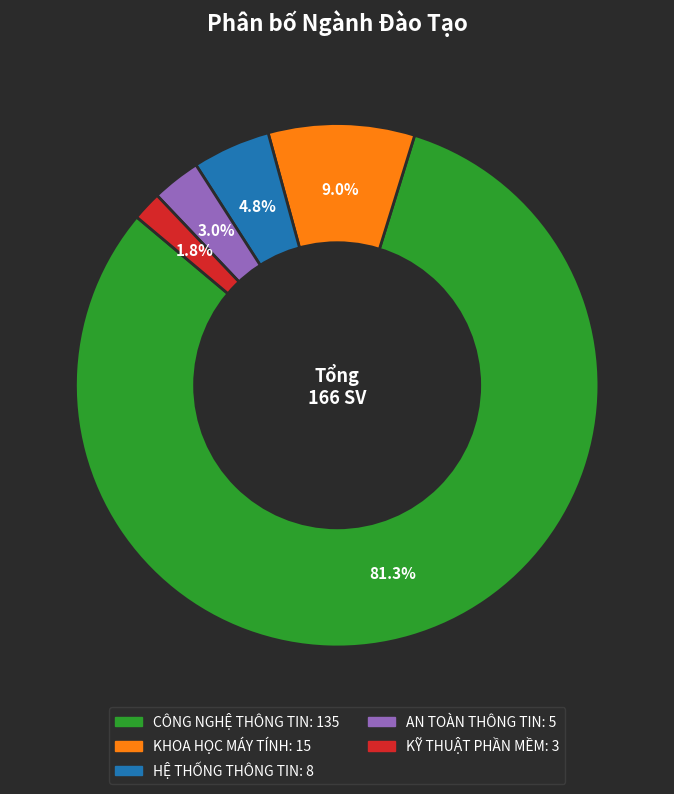

Combined, what portion of the pie is HỆ THỐNG THÔNG TIN and AN TOÀN THÔNG TIN?

7.8%